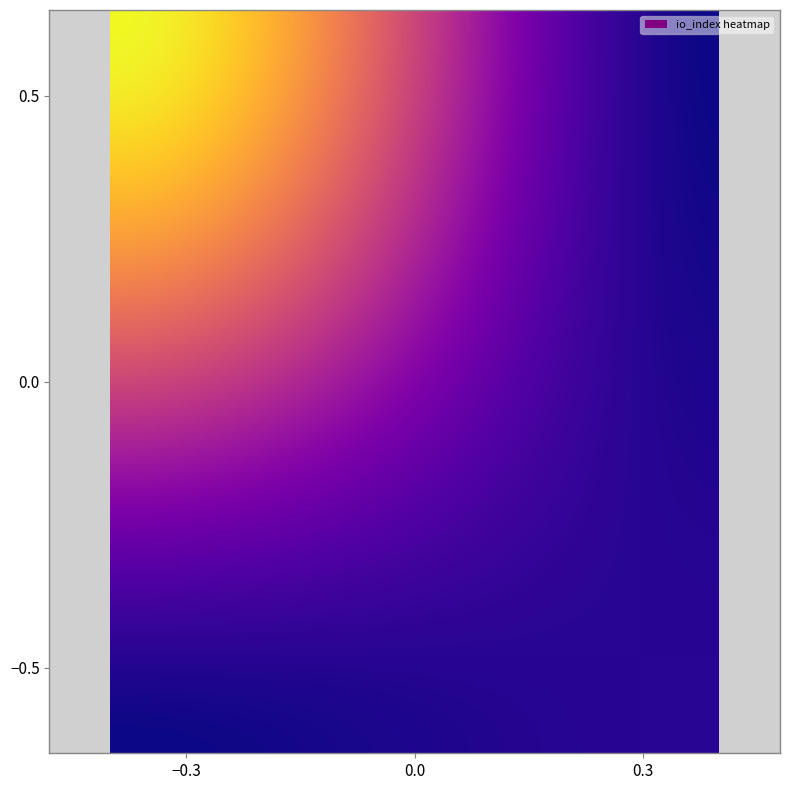

Is it true that f565179eedae2323880f904aeea4d5d777d3bce equals 5 at io_index?

False